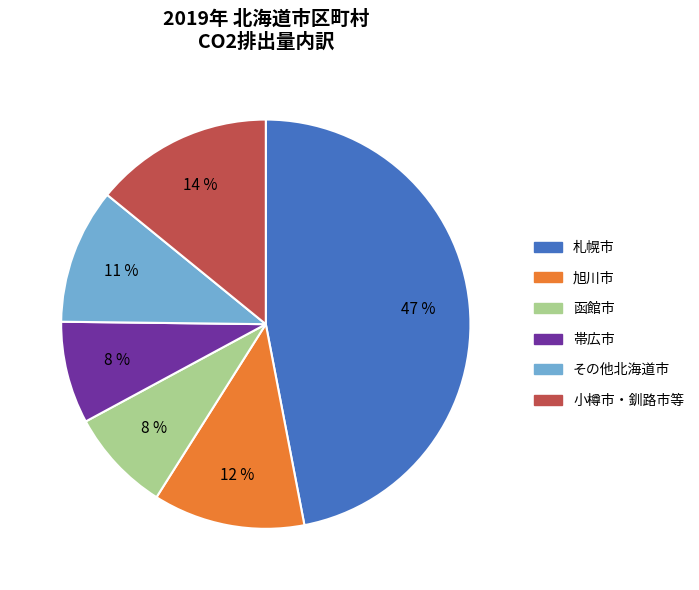

To the nearest percent, what is the difference between the largest and smallest slice percentages?

39%